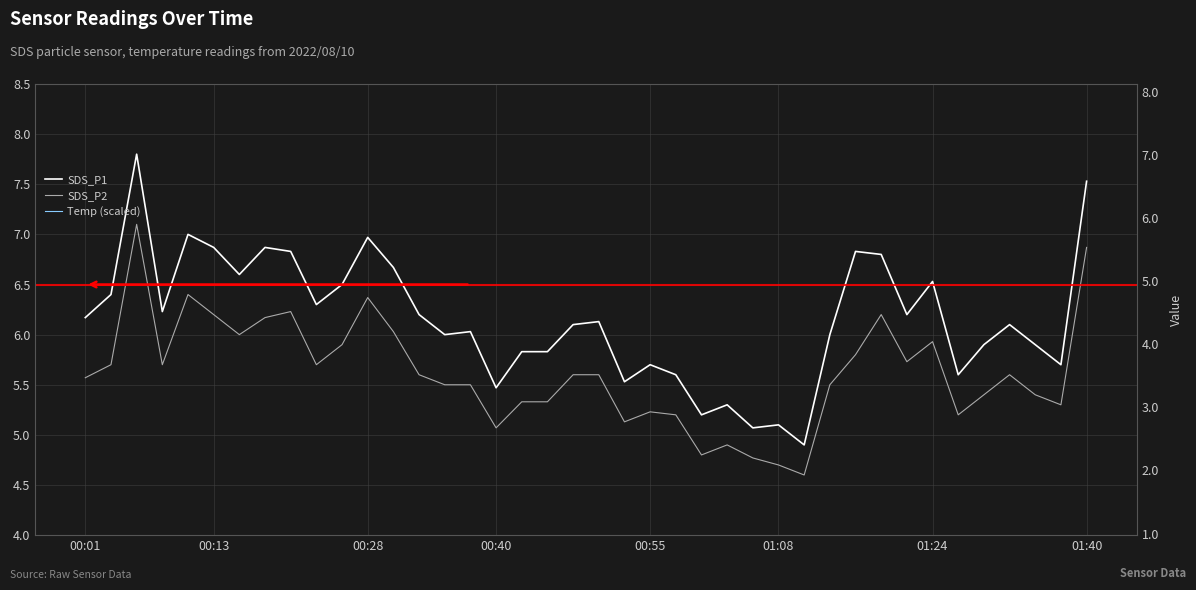

True or false: SDS_P2 has more than 2 interior local peaks.

True